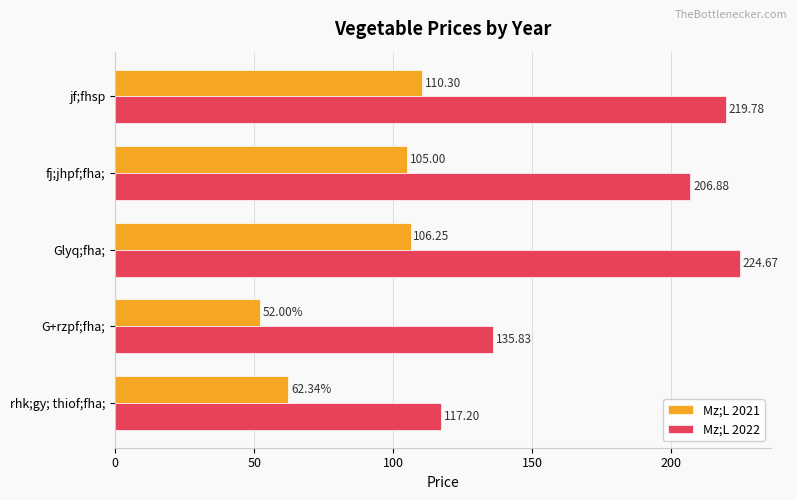

What are all the series names shown in the legend?

Mz;L 2021, Mz;L 2022